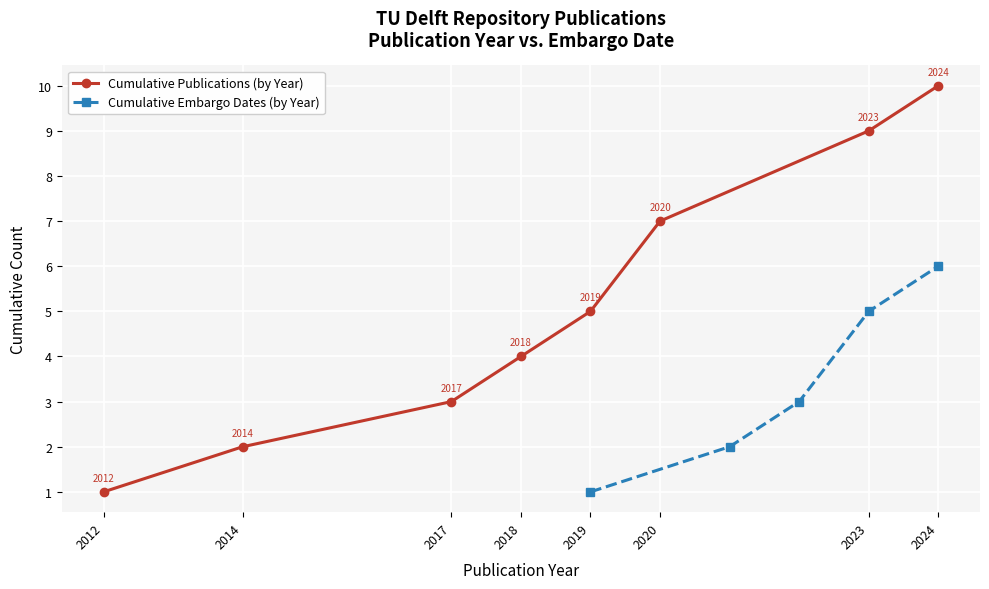

Rank the categories by Cumulative Publications (by Year) value from lowest to highest.

2012, 2014, 2017, 2018, 2019, 2020, 2023, 2024